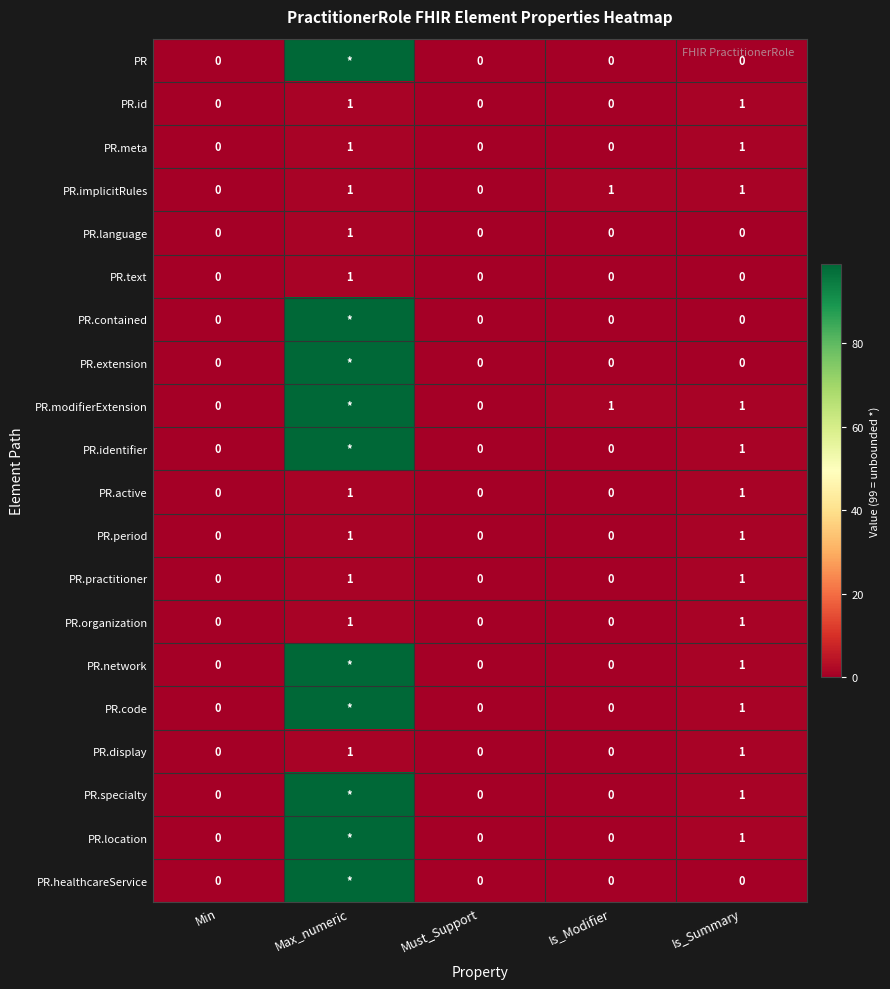

What is the sum of all PR.implicitRules values?

3